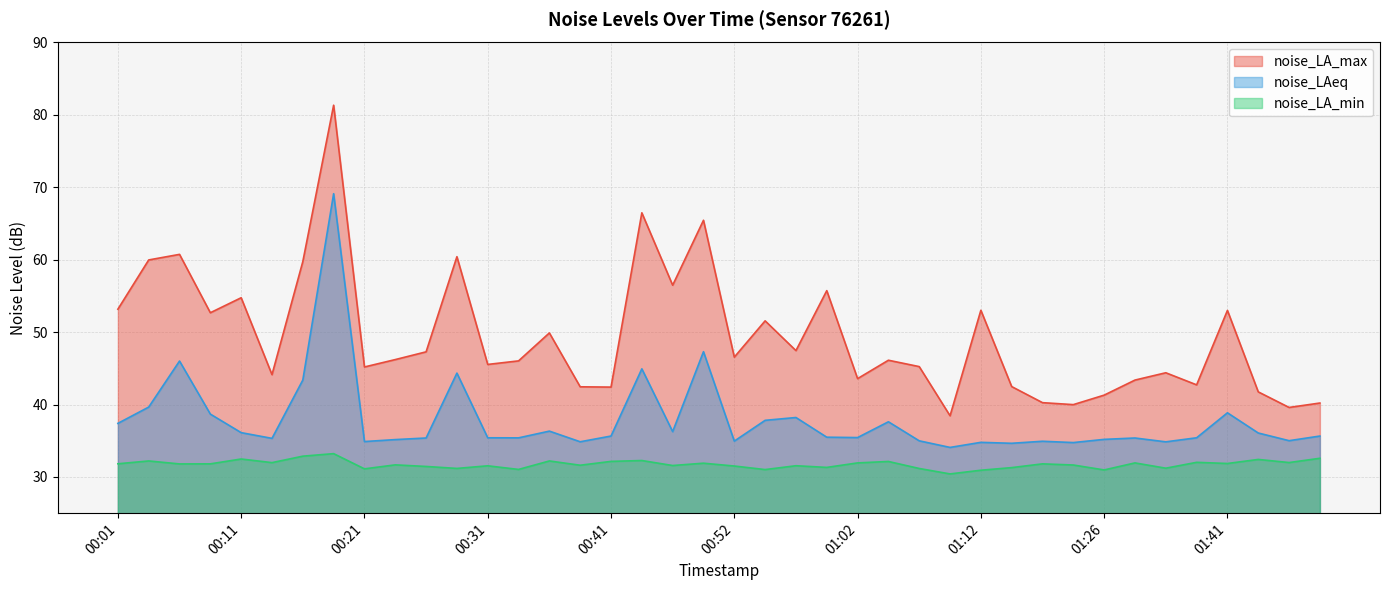

Reading right to left, transcribe all the data shown in this chart.

noise_LA_max: 01:49=40.2	01:47=39.6	01:44=41.8	01:41=53.0	01:39=42.7	01:32=44.4	01:29=43.4	01:26=41.3	01:20=40.0	01:17=40.3	01:14=42.5	01:12=53.0	01:09=38.5	01:07=45.2	01:04=46.1	01:02=43.6	00:59=55.7	00:57=47.5	00:54=51.6	00:52=46.5	00:49=65.5	00:46=56.5	00:44=66.5	00:41=42.4	00:38=42.5	00:36=49.9	00:34=46.0	00:31=45.5	00:29=60.4	00:26=47.3	00:24=46.2	00:21=45.2	00:18=81.3	00:16=59.7	00:13=44.1	00:11=54.8	00:08=52.7	00:06=60.7	00:03=60.0	00:01=53.2
noise_LAeq: 01:49=35.6	01:47=35.0	01:44=36.1	01:41=38.9	01:39=35.4	01:32=34.9	01:29=35.4	01:26=35.2	01:20=34.8	01:17=34.9	01:14=34.6	01:12=34.8	01:09=34.1	01:07=35.0	01:04=37.6	01:02=35.4	00:59=35.5	00:57=38.2	00:54=37.8	00:52=35.0	00:49=47.3	00:46=36.3	00:44=44.9	00:41=35.6	00:38=34.9	00:36=36.3	00:34=35.4	00:31=35.4	00:29=44.3	00:26=35.4	00:24=35.2	00:21=34.9	00:18=69.1	00:16=43.4	00:13=35.3	00:11=36.1	00:08=38.7	00:06=46.0	00:03=39.6	00:01=37.4
noise_LA_min: 01:49=32.6	01:47=32.0	01:44=32.4	01:41=31.9	01:39=32.0	01:32=31.2	01:29=31.9	01:26=31.0	01:20=31.6	01:17=31.8	01:14=31.3	01:12=30.9	01:09=30.4	01:07=31.2	01:04=32.1	01:02=31.9	00:59=31.3	00:57=31.6	00:54=31.0	00:52=31.5	00:49=31.9	00:46=31.6	00:44=32.3	00:41=32.1	00:38=31.6	00:36=32.2	00:34=31.0	00:31=31.5	00:29=31.2	00:26=31.4	00:24=31.7	00:21=31.1	00:18=33.2	00:16=32.9	00:13=32.0	00:11=32.5	00:08=31.8	00:06=31.8	00:03=32.2	00:01=31.8